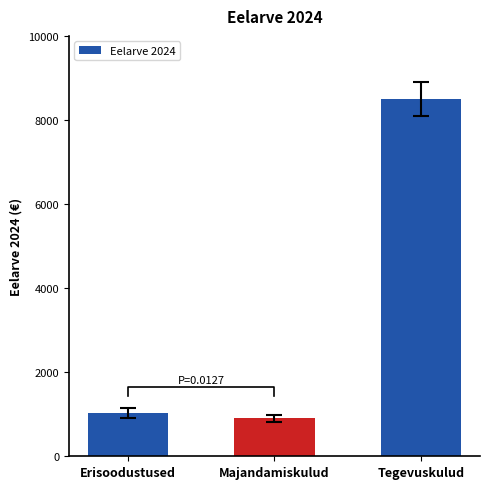

Does the chart contain any negative values?

No